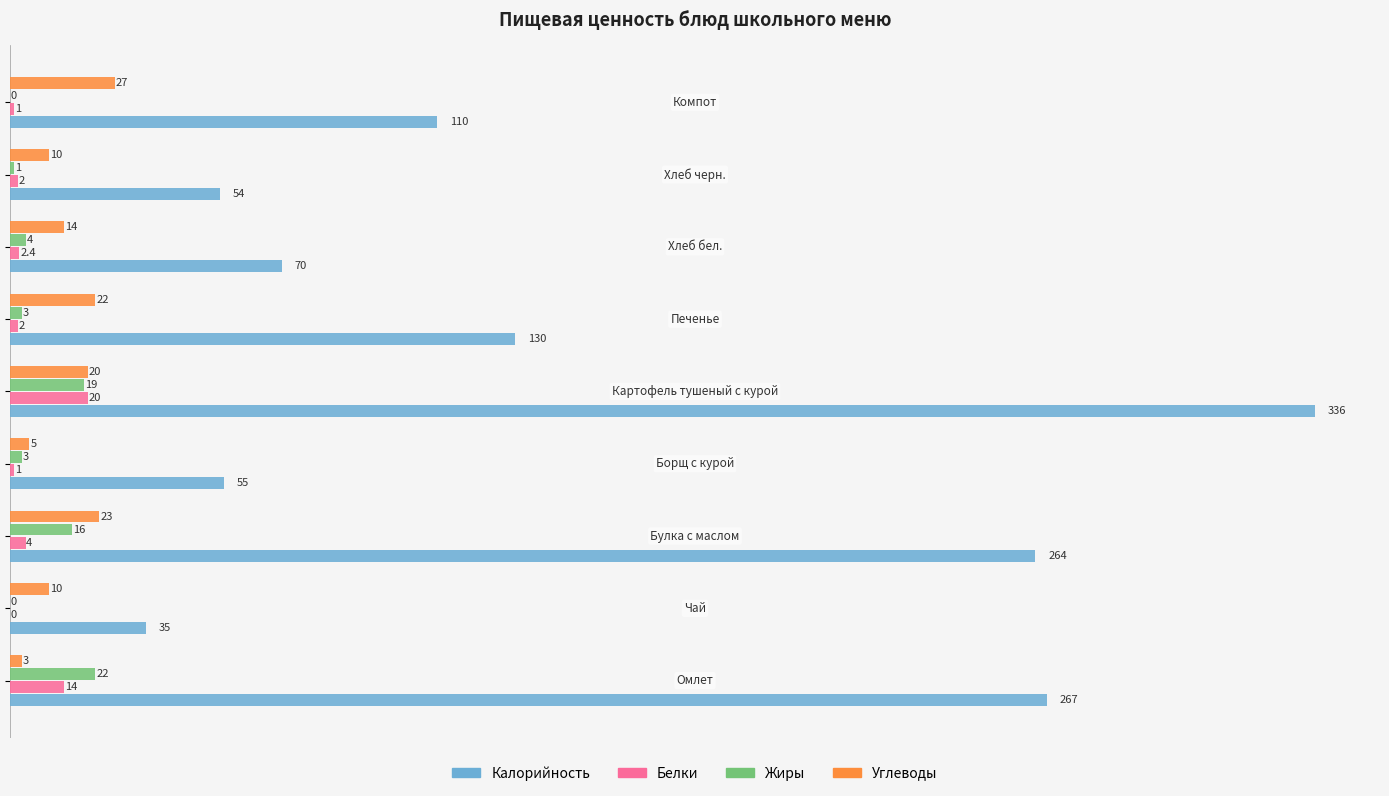

What are all the series names shown in the legend?

Калорийность, Белки, Жиры, Углеводы